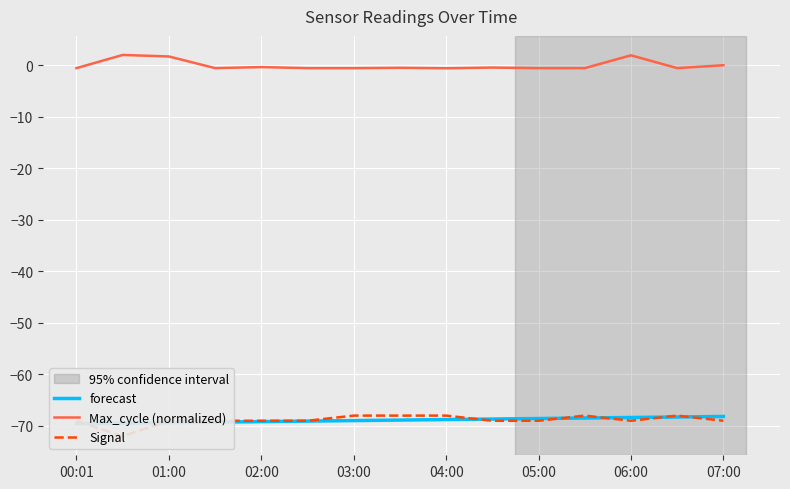

Which series ends up on top after the final intersection of forecast and Signal?

forecast